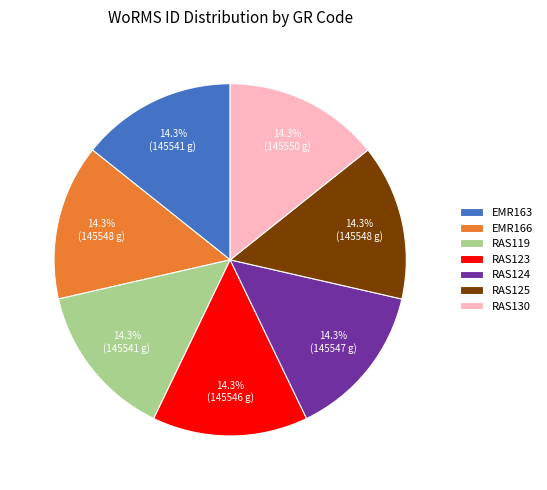

What is the ratio of the value at RAS119 to the value at RAS123?

1.0